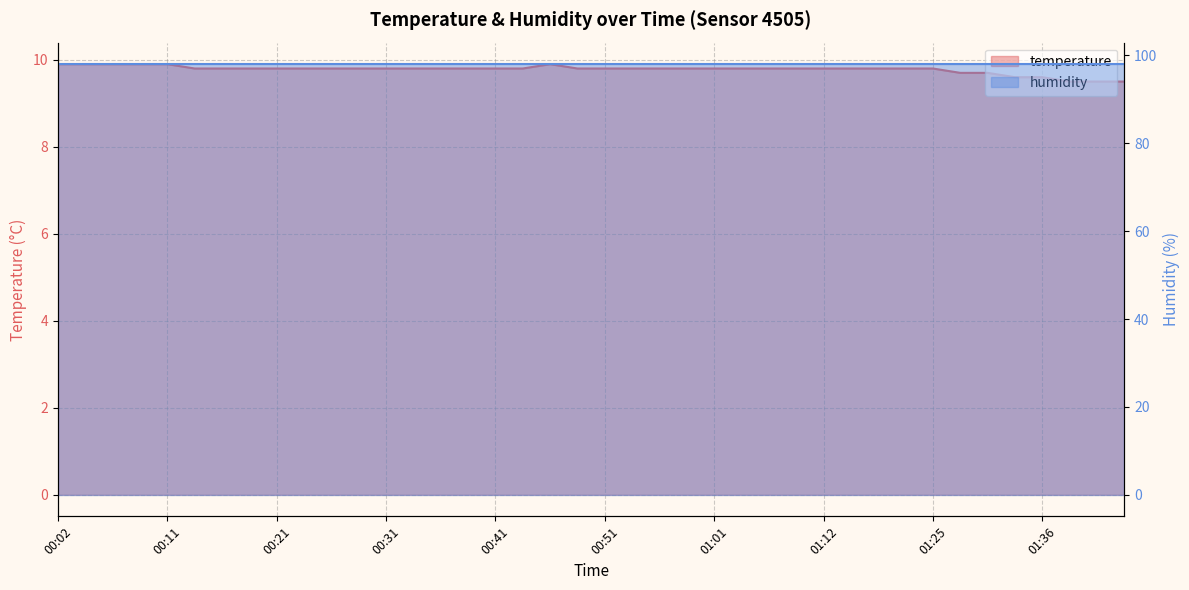

Rank the categories by value from highest to lowest.

00:02, 00:04, 00:06, 00:09, 00:11, 00:46, 00:14, 00:16, 00:19, 00:21, 00:24, 00:26, 00:29, 00:31, 00:34, 00:36, 00:39, 00:41, 00:44, 00:49, 00:51, 00:54, 00:56, 00:59, 01:01, 01:04, 01:06, 01:09, 01:12, 01:14, 01:17, 01:23, 01:25, 01:28, 01:31, 01:33, 01:36, 01:38, 01:41, 01:43